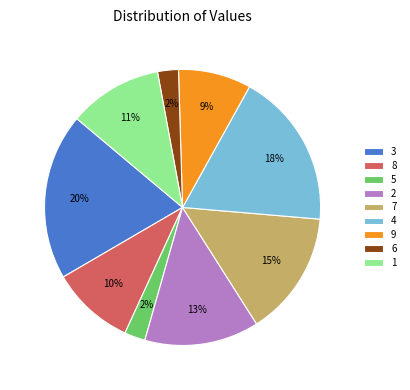

Is the sum of 2 and 5 greater than half?

No